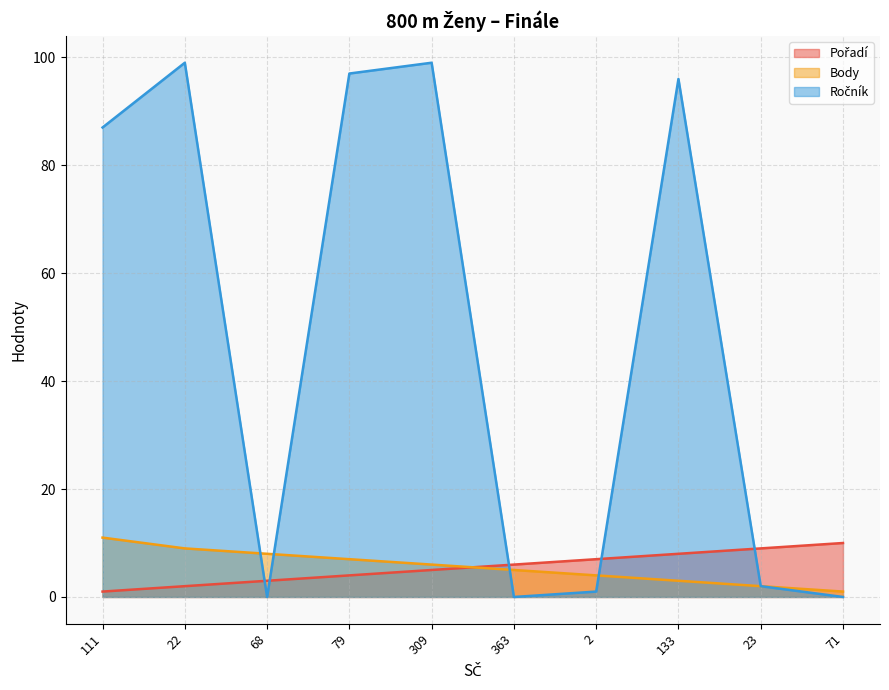

Between which two adjacent categories do Ročník and Body first intersect?

22 and 68